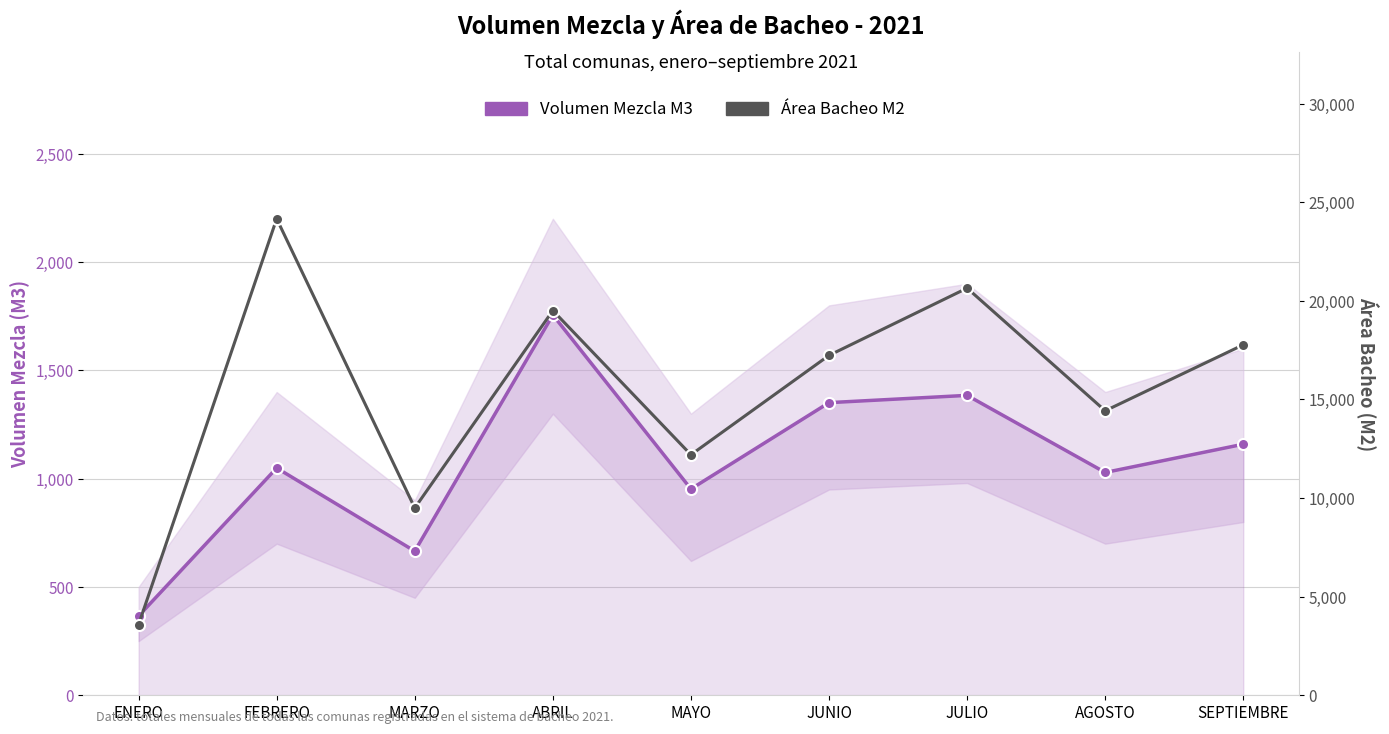

At how many categories does at least one series exceed 8327?

8